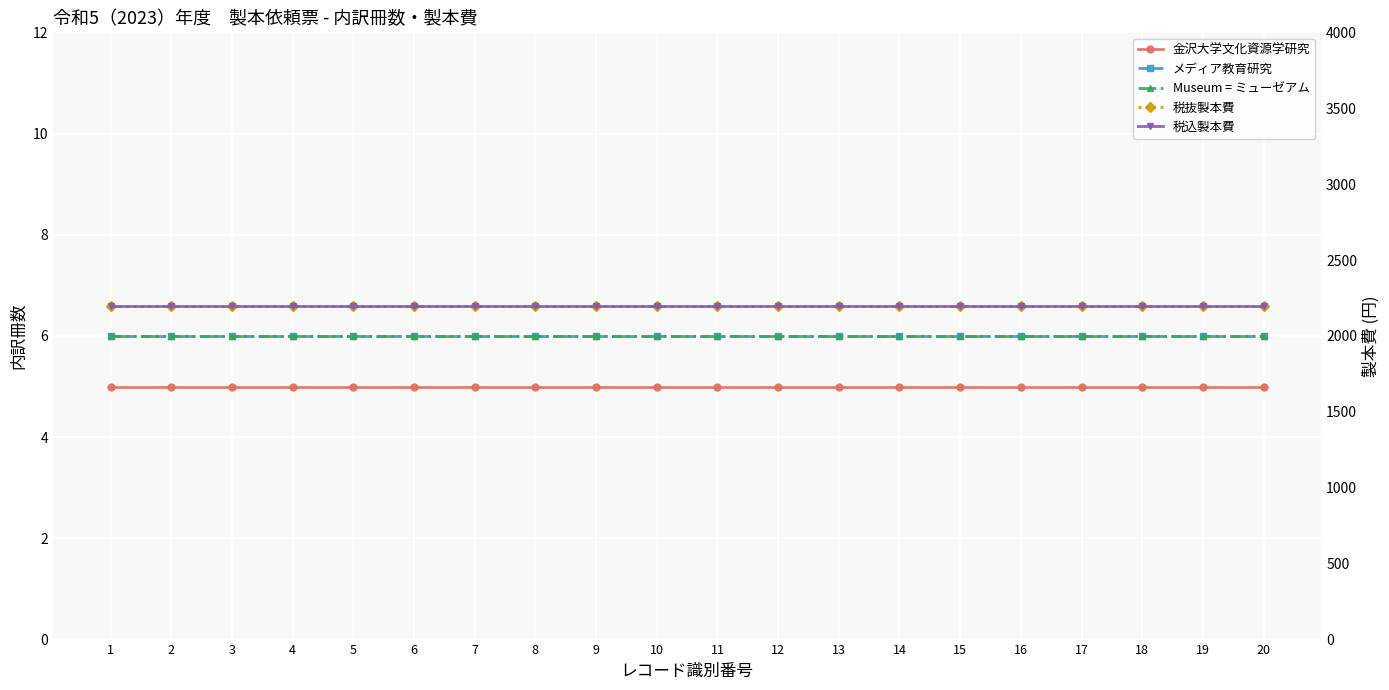

What is the average value of the 金沢大学文化資源学研究 series?

5